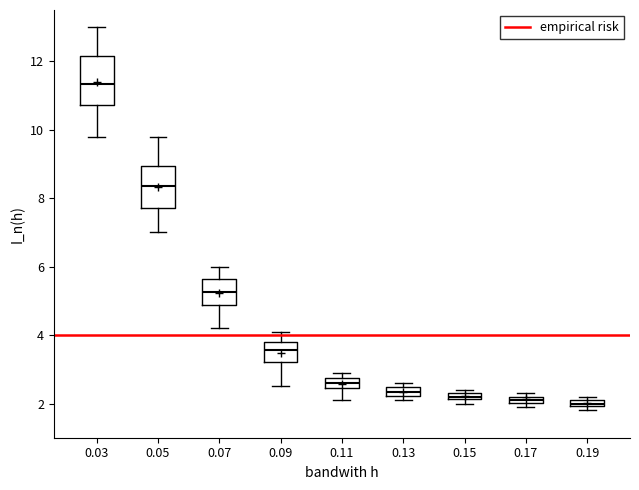

Where does the median line of the box at x = 0.11 sit on the y-axis? The values are not printed on the chart, so give them approximately, as read against the axis.

2.6